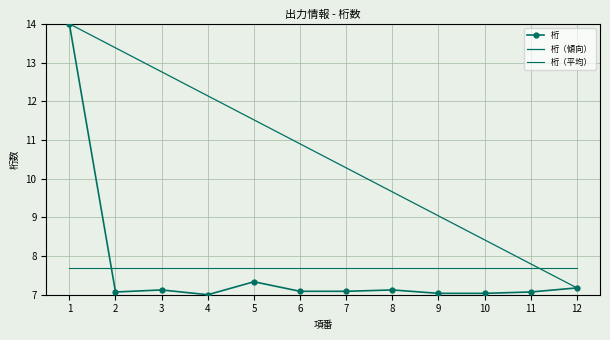

What is the spread (max minus min) of values at 7?

3.2